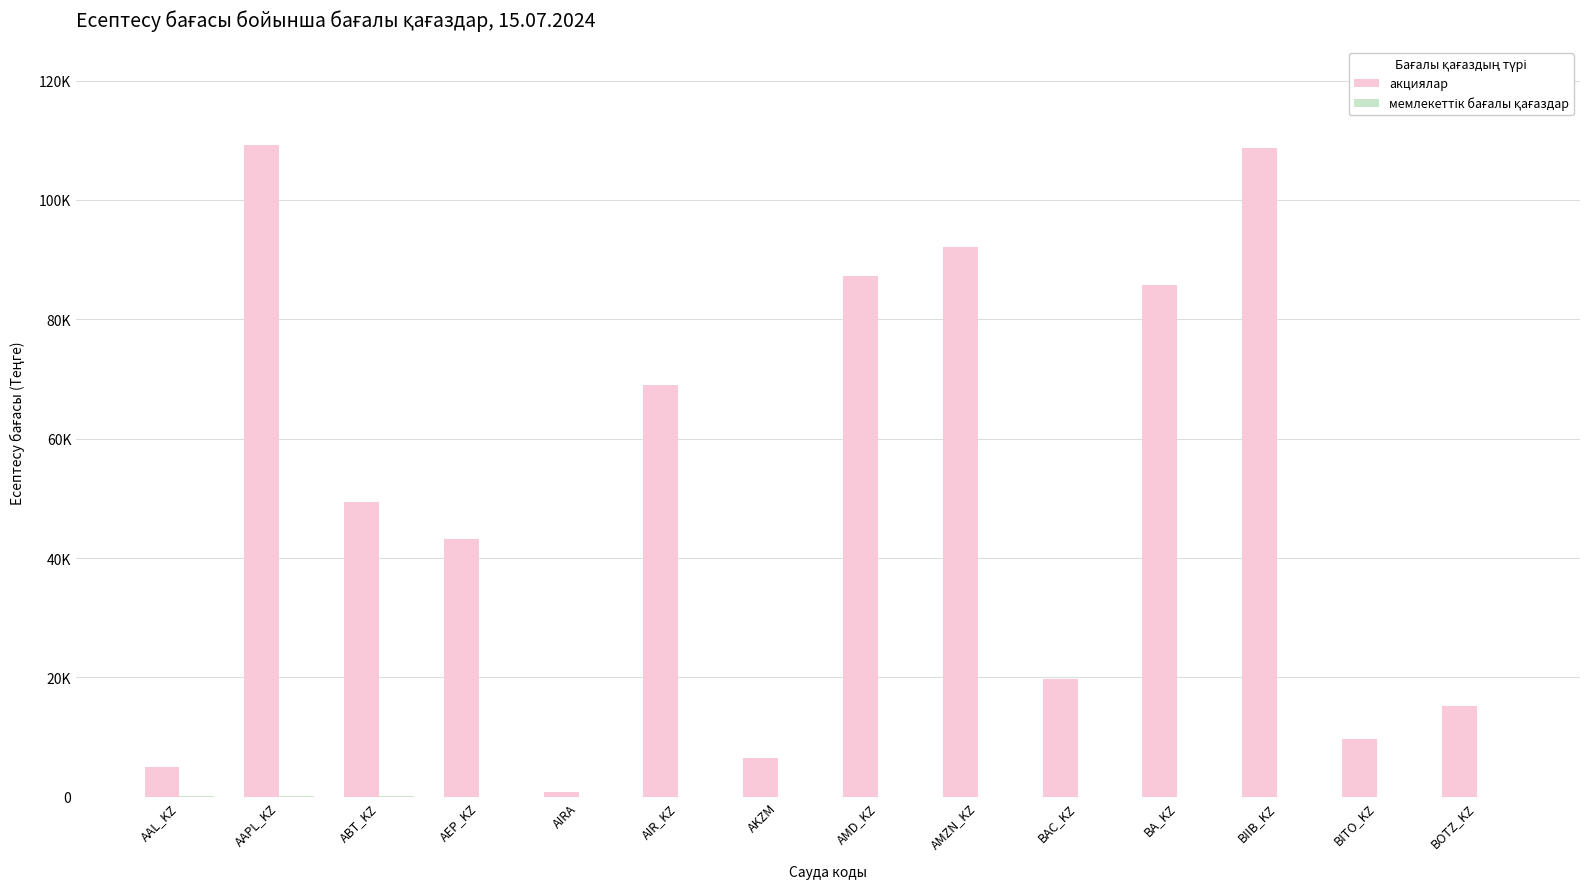

True or false: мемлекеттік бағалы қағаздар has a value of 0.0 at BA_KZ.

True